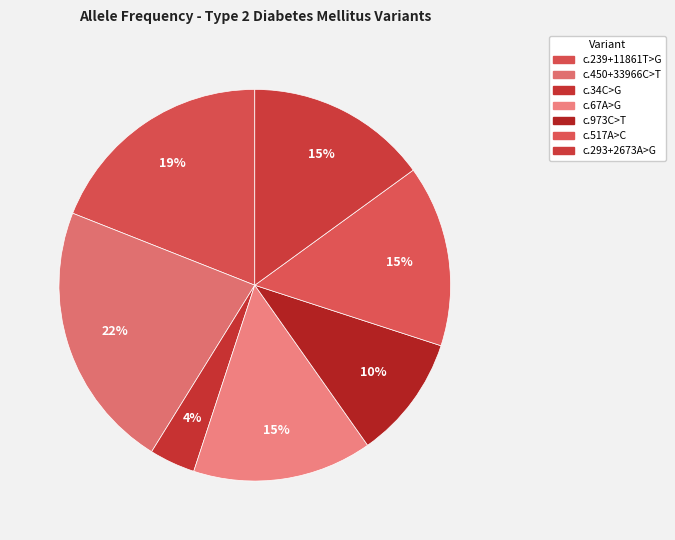

What is the largest slice in the pie chart?

NM_001146274.1:c.450+33966C>T